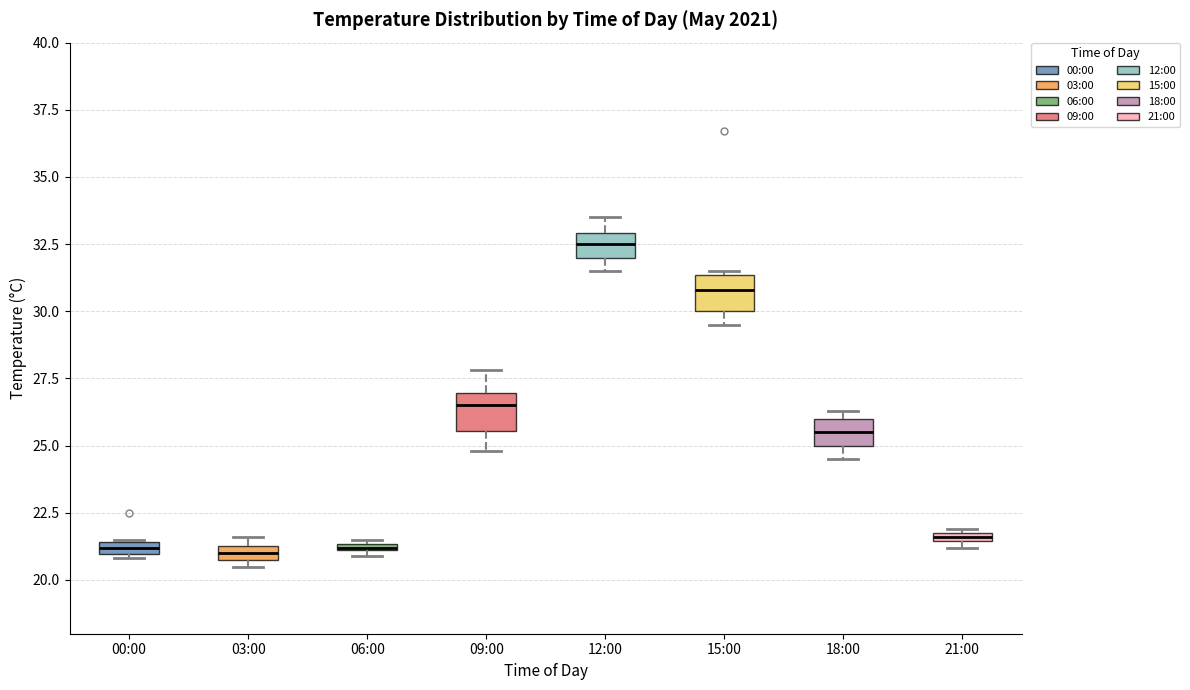

Where is the lower edge of the box for 12:00 on the y-axis? The values are not printed on the chart, so give them approximately, as read against the axis.

32.0